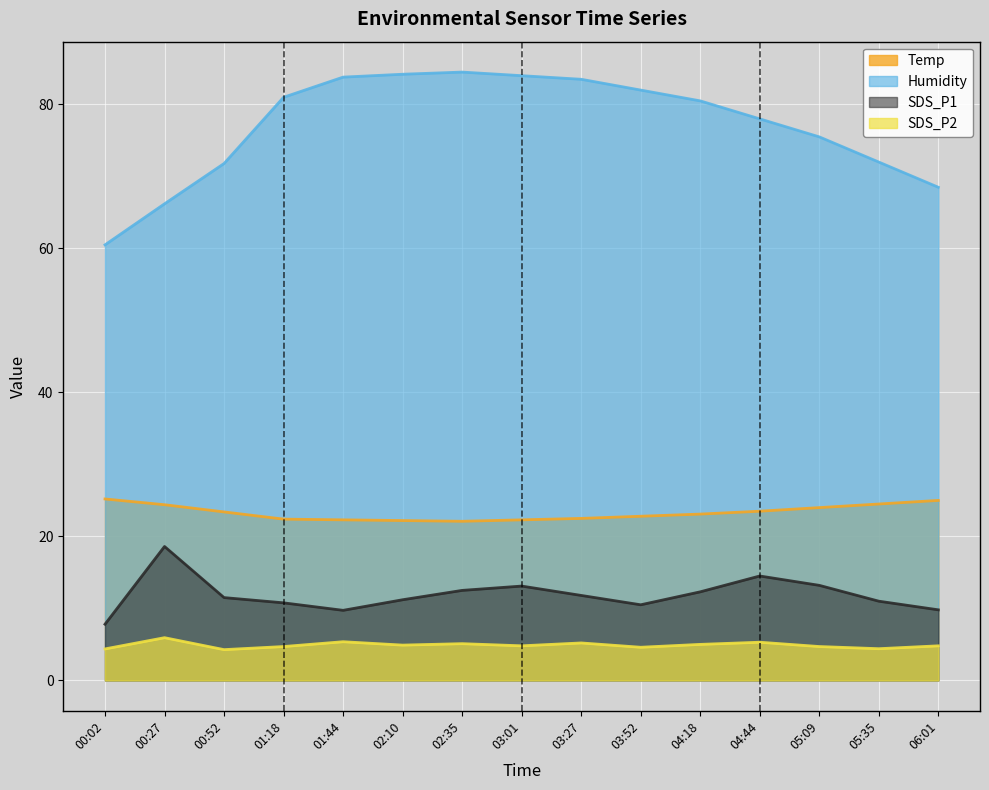

True or false: Temp and Humidity cross at least once.

False